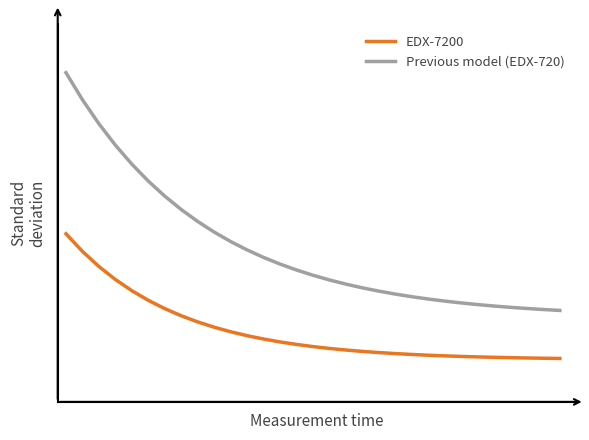

Is this an area chart (filled region under the line)?

No